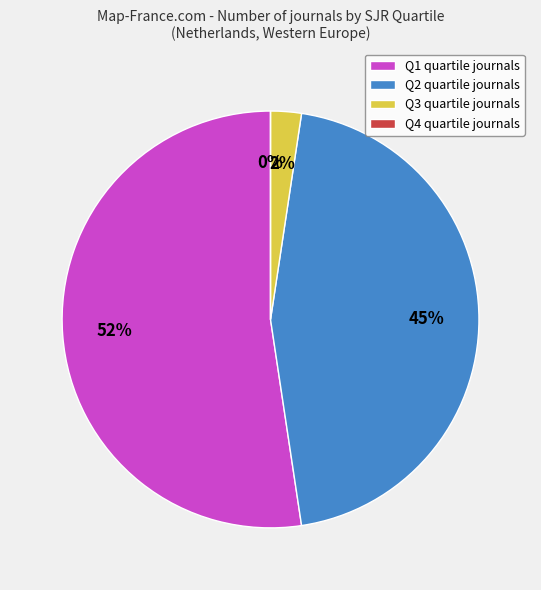

Is it true that Q3 is 14% of the pie?

False